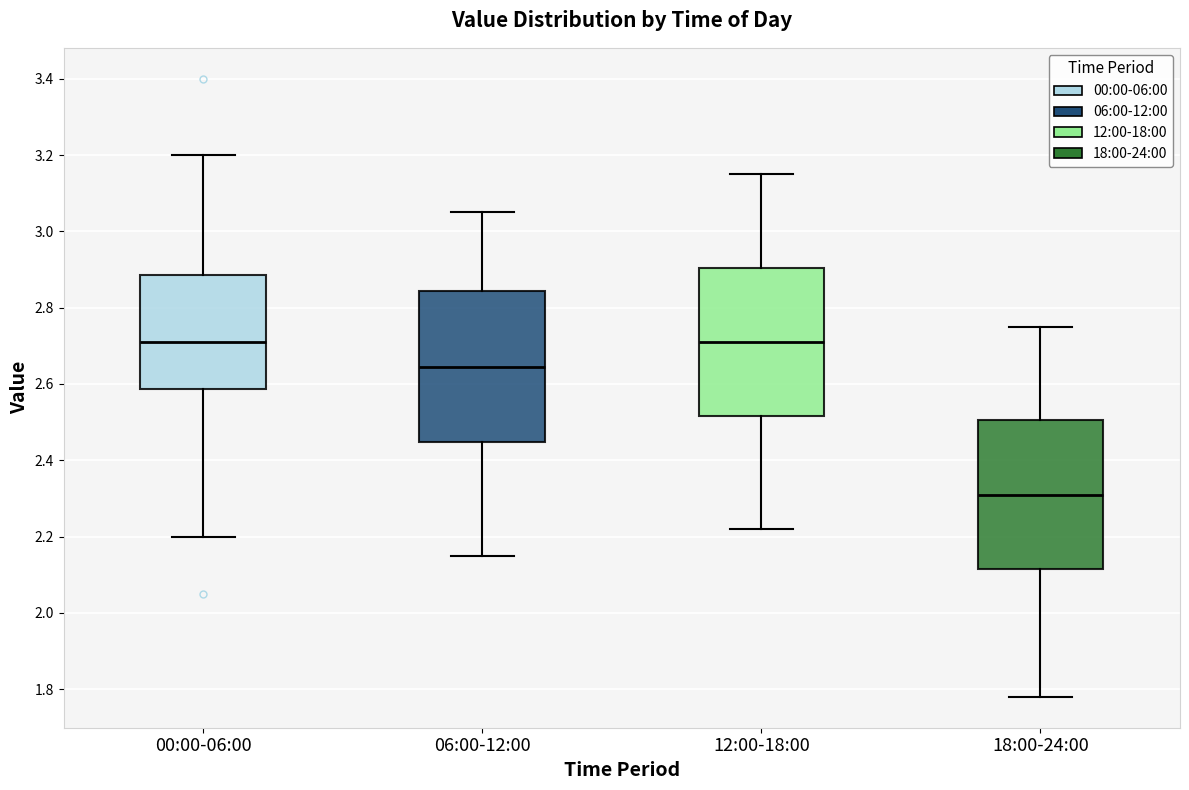

Reading left to right, read every box against the y-axis: the position of its median line, the range the box covers, and the ends of its whiskers. The values are not printed on the chart, so give them approximately, as read against the axis.

00:00-06:00: median 2.72, box 2.58 to 2.88, whiskers 2.20 to 3.20
06:00-12:00: median 2.64, box 2.44 to 2.84, whiskers 2.16 to 3.06
12:00-18:00: median 2.72, box 2.52 to 2.90, whiskers 2.22 to 3.16
18:00-24:00: median 2.32, box 2.12 to 2.50, whiskers 1.78 to 2.76